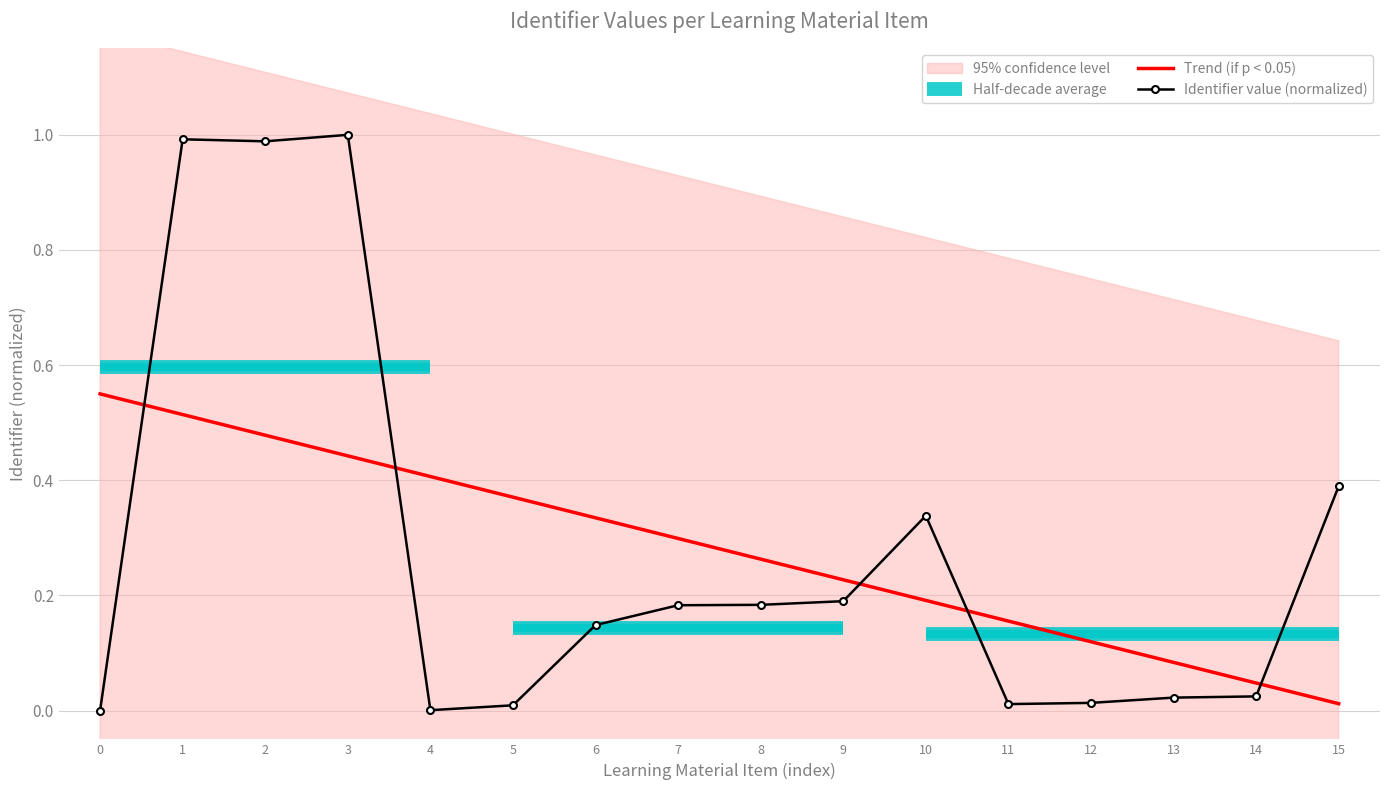

True or false: Identifier value (normalized) has a value of -0.7 at 0.

False